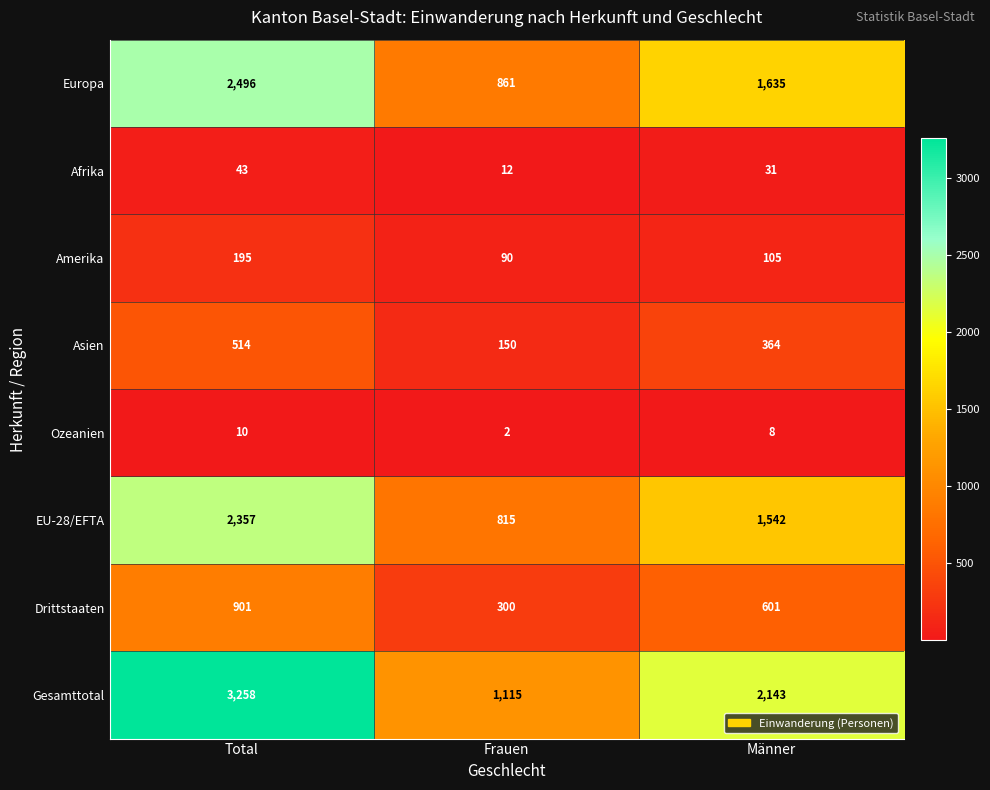

Reading left to right, transcribe all the data shown in this chart.

Europa: Total=2496	Frauen=861	Männer=1635
Afrika: Total=43	Frauen=12	Männer=31
Amerika: Total=195	Frauen=90	Männer=105
Asien: Total=514	Frauen=150	Männer=364
Ozeanien: Total=10	Frauen=2	Männer=8
EU-28/EFTA: Total=2357	Frauen=815	Männer=1542
Drittstaaten: Total=901	Frauen=300	Männer=601
Gesamttotal: Total=3258	Frauen=1115	Männer=2143